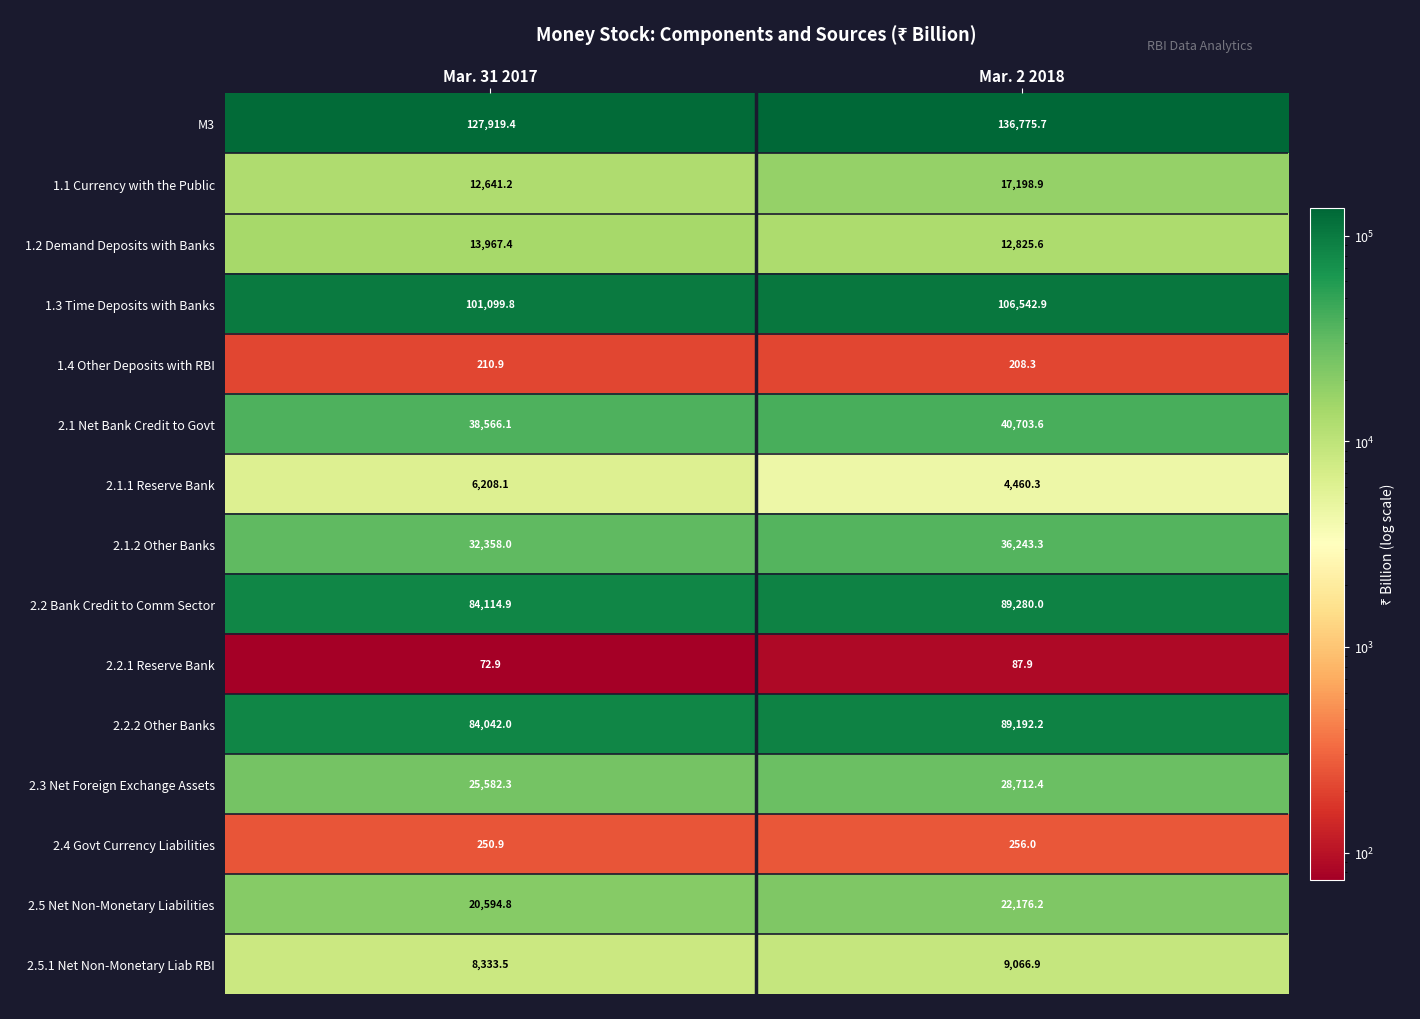

Which series changed the most between Mar. 31 2017 and Mar. 2 2018?

M3